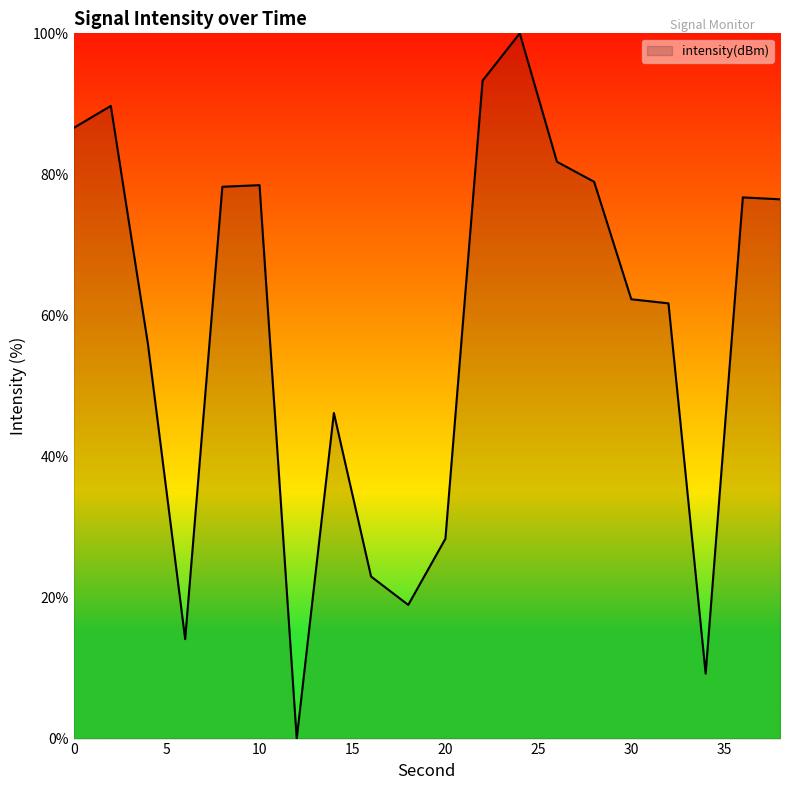

How many values are above zero?

19